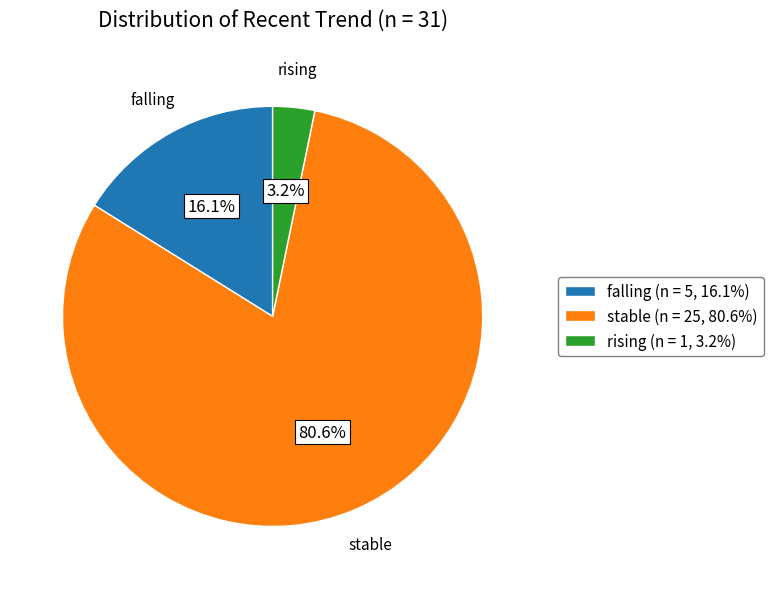

To the nearest percent, what is the difference between the stable and falling slice percentages?

65%